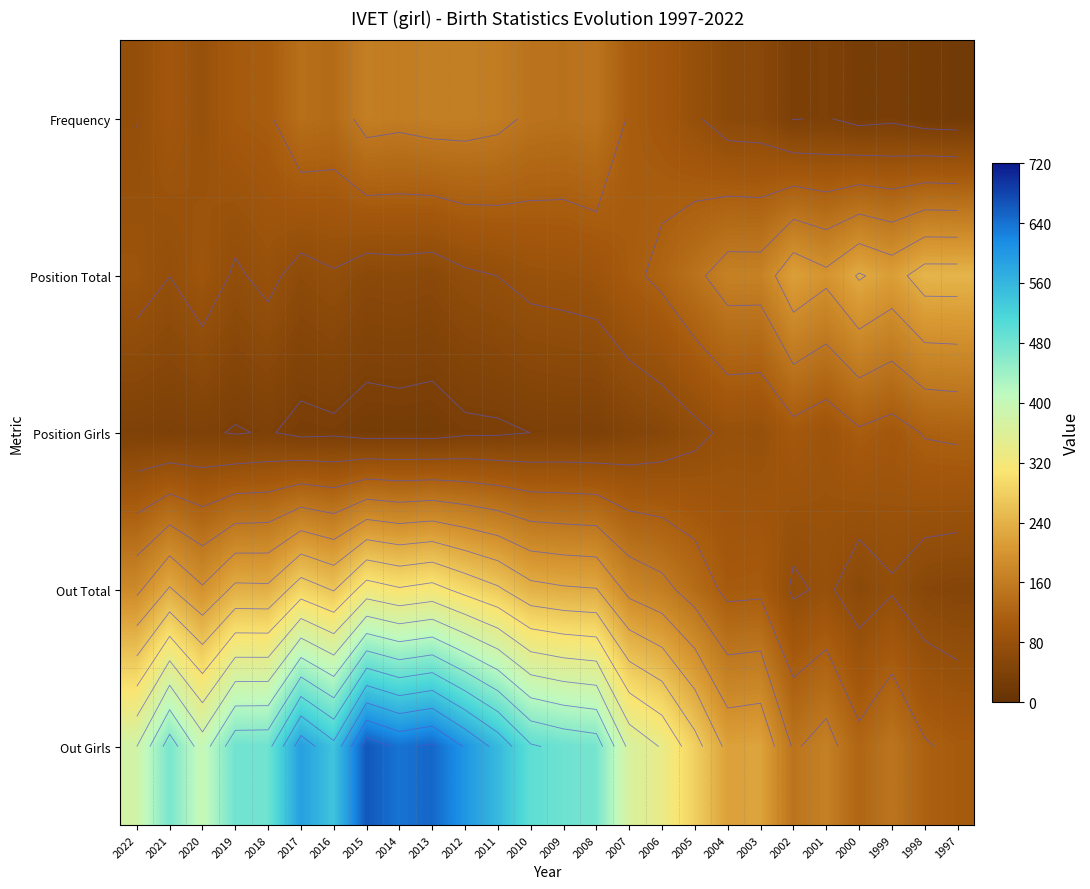

Which series has the largest total across all categories?

Out Girls